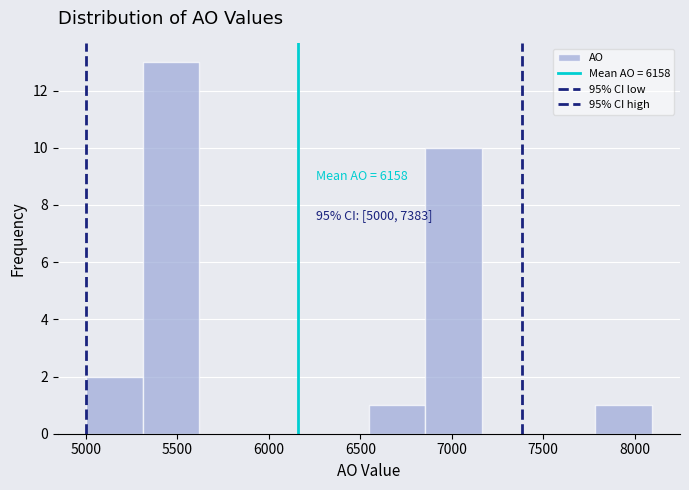

Over which range of the x-axis is the bar tallest?

5300 to 5600